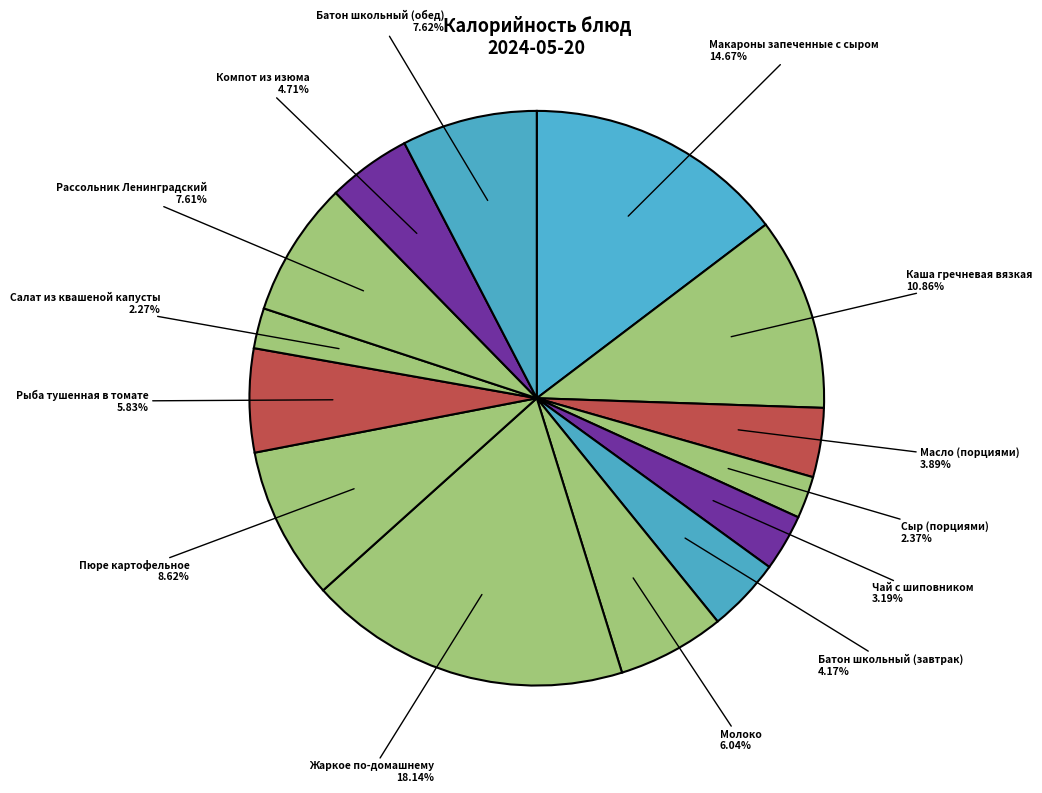

Which slice is the largest?

Жаркое по-домашнему